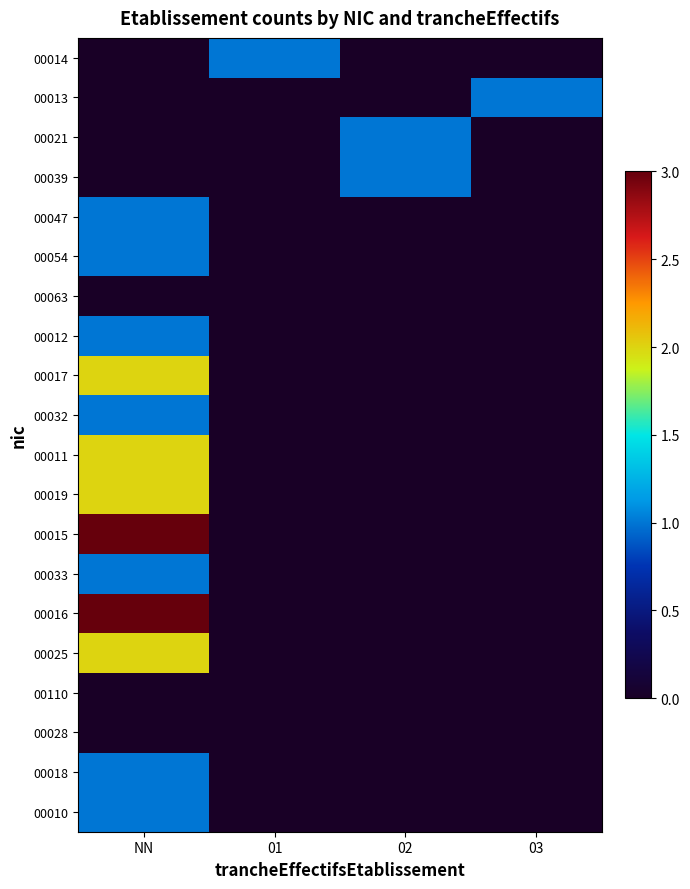

Between 02 and 01, which is larger?

01